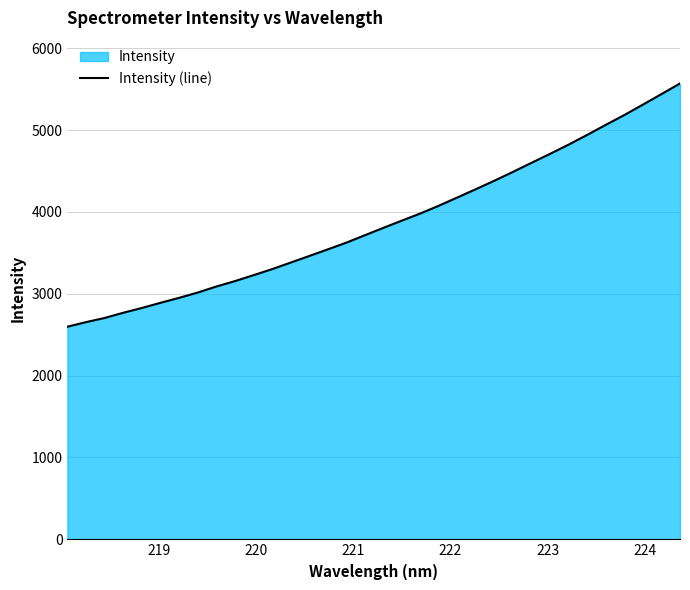

What is the difference between the maximum and minimum values?

2971.3